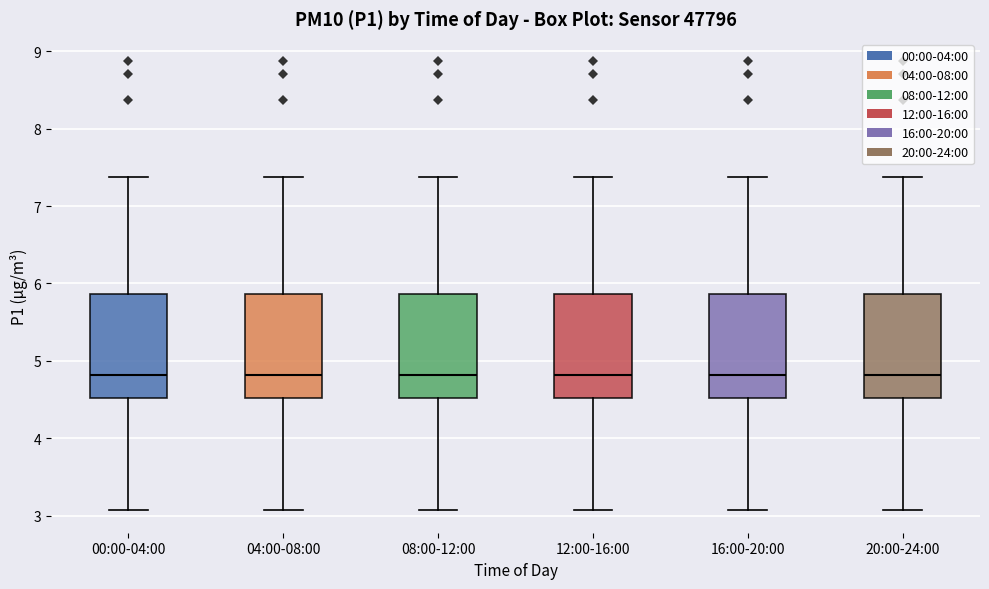

Reading left to right, transcribe this box plot: for each box, give where its median line is, the range the box spans, and where its two whiskers end, as read against the y-axis. The values are not printed on the chart, so give them approximately, as read against the axis.

00:00-04:00: median 4.8, box 4.5 to 5.9, whiskers 3.1 to 7.4
04:00-08:00: median 4.8, box 4.5 to 5.9, whiskers 3.1 to 7.4
08:00-12:00: median 4.8, box 4.5 to 5.9, whiskers 3.1 to 7.4
12:00-16:00: median 4.8, box 4.5 to 5.9, whiskers 3.1 to 7.4
16:00-20:00: median 4.8, box 4.5 to 5.9, whiskers 3.1 to 7.4
20:00-24:00: median 4.8, box 4.5 to 5.9, whiskers 3.1 to 7.4